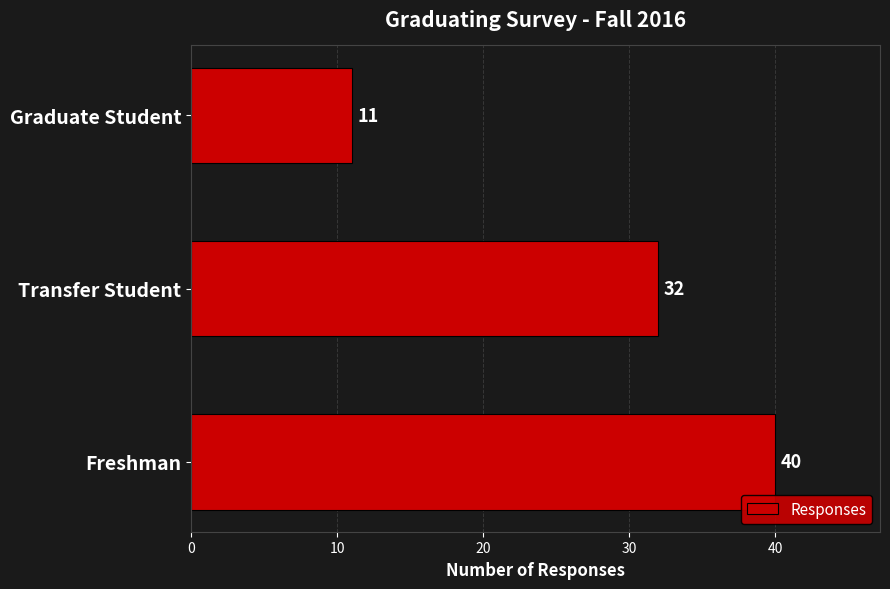

What is the greatest value displayed?

40